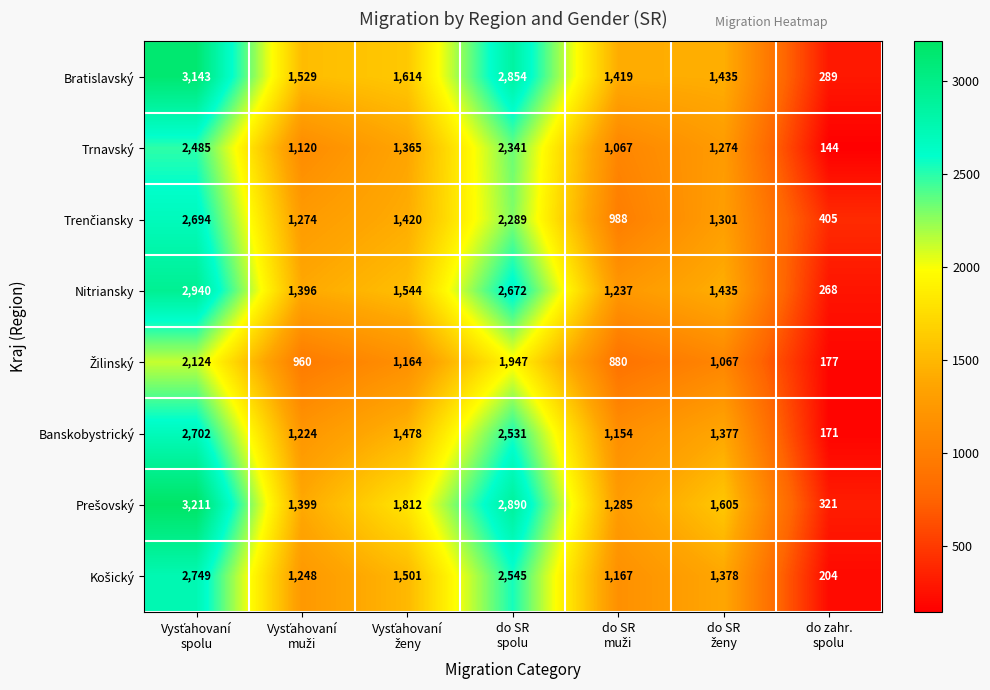

What is the difference between the maximum and second lowest values in the Bratislavský series?

1724